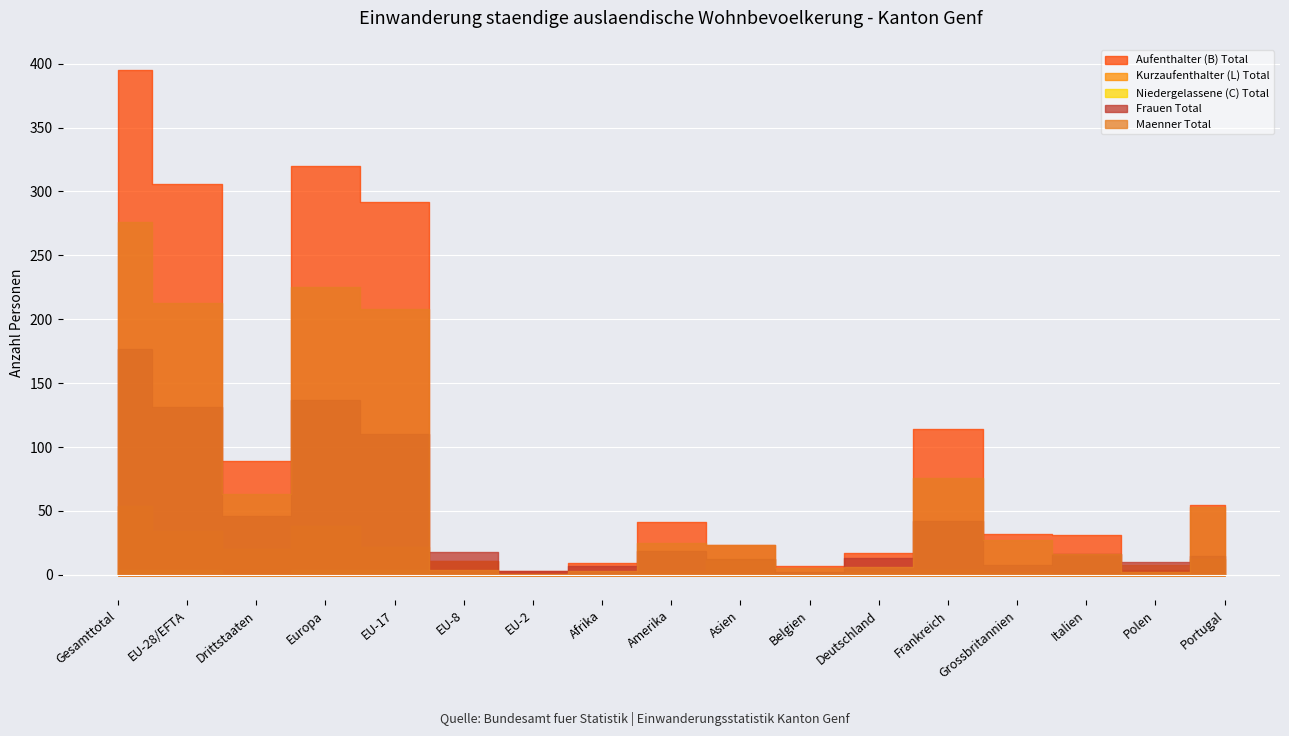

Reading left to right, extract all data points from this chart.

Aufenthalter (B) Total: Gesamttotal=395	EU-28/EFTA=306	Drittstaaten=89	Europa=320	EU-17=292	EU-8=11	EU-2=3	Afrika=9	Amerika=41	Asien=23	Belgien=7	Deutschland=17	Frankreich=114	Grossbritannien=32	Italien=31	Polen=4	Portugal=55
Kurzaufenthalter (L) Total: Gesamttotal=54	EU-28/EFTA=34	Drittstaaten=20	Europa=38	EU-17=22	EU-8=11	EU-2=1	Afrika=1	Amerika=3	Asien=12	Belgien=0	Deutschland=2	Frankreich=4	Grossbritannien=2	Italien=0	Polen=8	Portugal=12
Niedergelassene (C) Total: Gesamttotal=4	EU-28/EFTA=4	Drittstaaten=0	Europa=4	EU-17=4	EU-8=0	EU-2=0	Afrika=0	Amerika=0	Asien=0	Belgien=0	Deutschland=0	Frankreich=0	Grossbritannien=1	Italien=1	Polen=0	Portugal=1
Frauen Total: Gesamttotal=177	EU-28/EFTA=131	Drittstaaten=46	Europa=137	EU-17=110	EU-8=18	EU-2=3	Afrika=7	Amerika=19	Asien=12	Belgien=2	Deutschland=13	Frankreich=42	Grossbritannien=8	Italien=16	Polen=10	Portugal=15
Maenner Total: Gesamttotal=276	EU-28/EFTA=213	Drittstaaten=63	Europa=225	EU-17=208	EU-8=4	EU-2=1	Afrika=3	Amerika=25	Asien=23	Belgien=5	Deutschland=6	Frankreich=76	Grossbritannien=27	Italien=16	Polen=2	Portugal=53